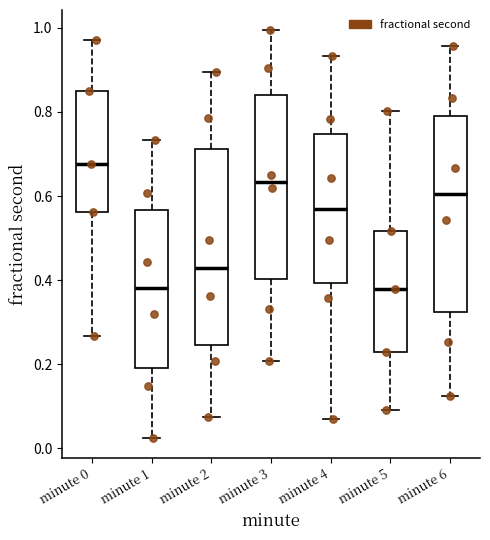

Which box's median line is the highest?

minute 0